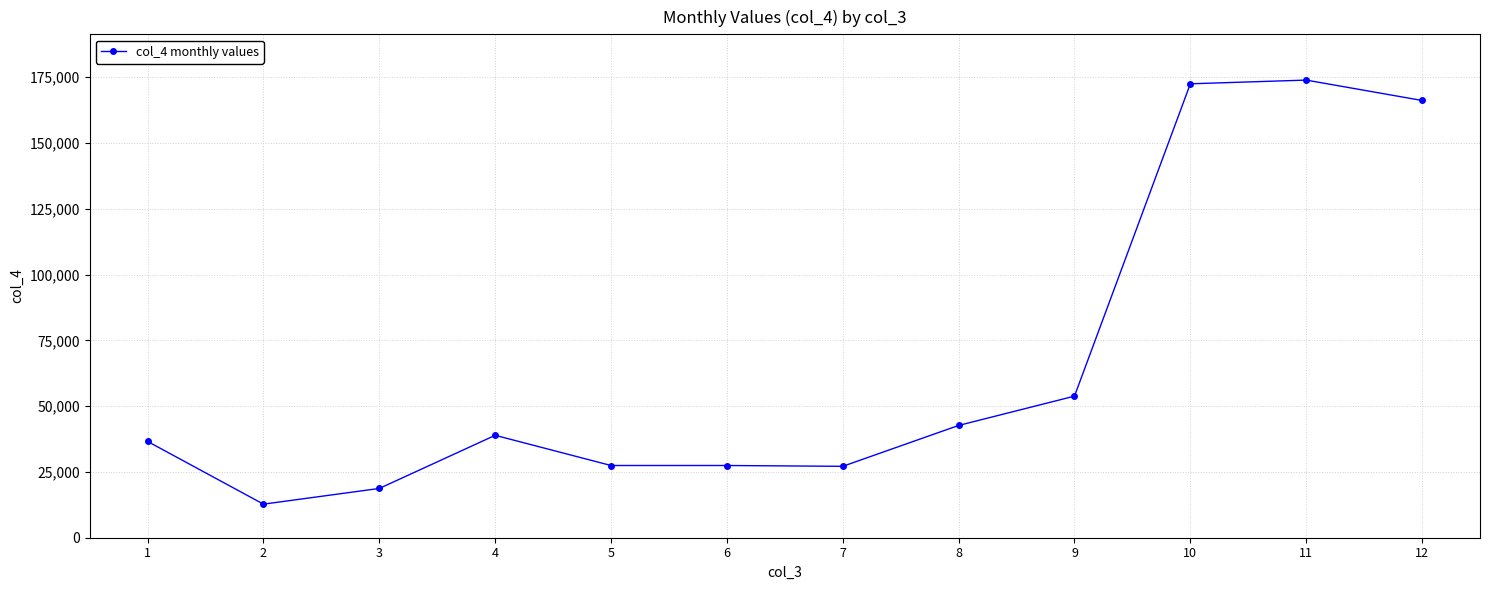

Is it true that the value at 3 is 31846.2?

False